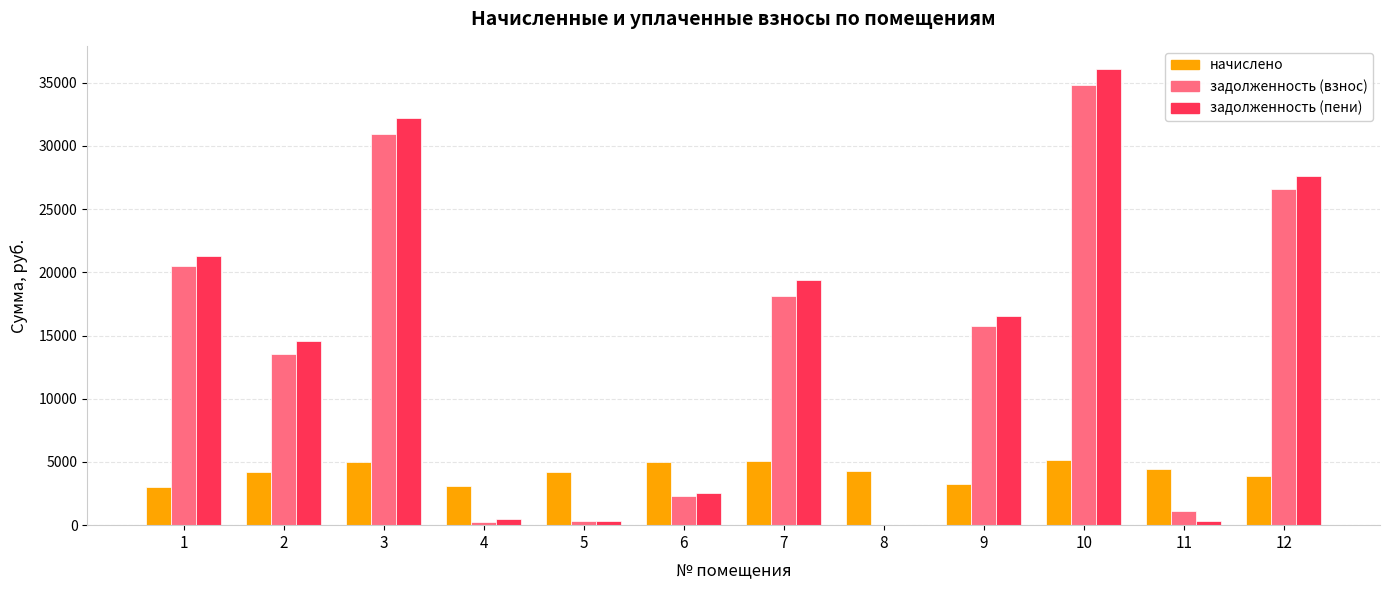

Which series has the largest range (max minus min)?

задолженность (пени)